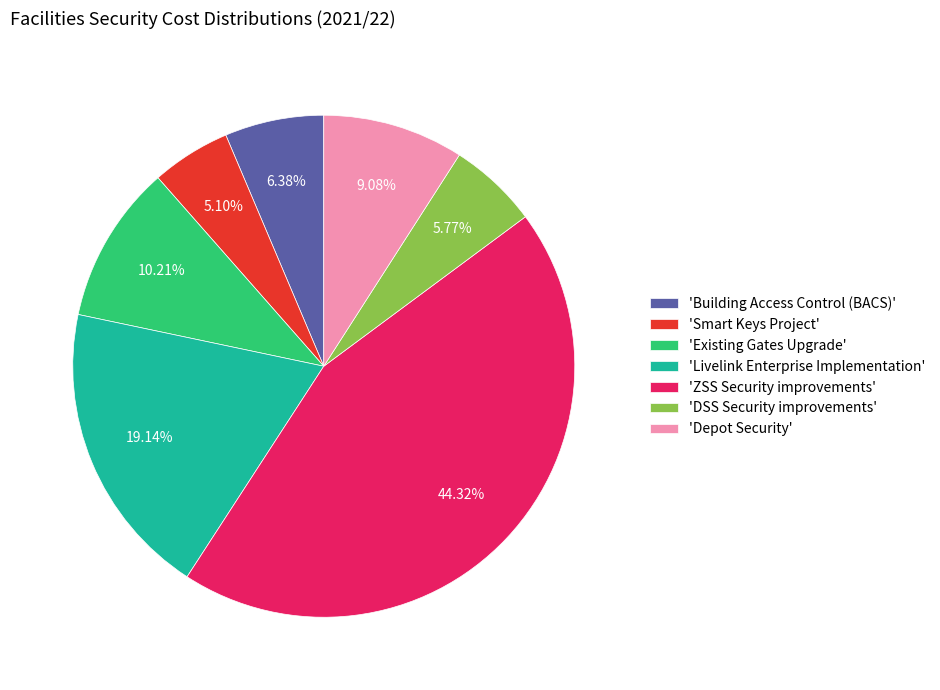

Which slice is the smallest?

'Smart Keys Project'